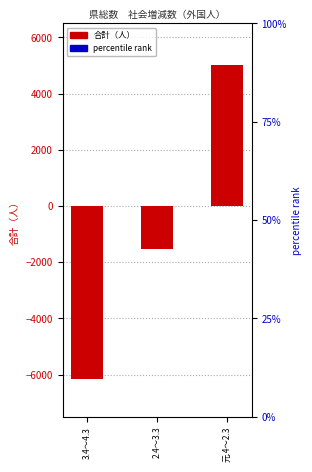

Reading left to right, extract all data points from this chart.

-6169	-1515	5020